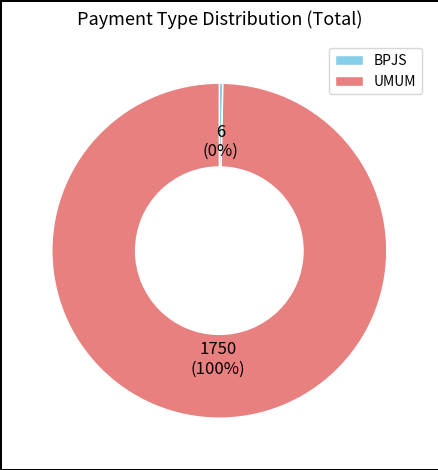

To the nearest percent, what is the average slice percentage?

50%